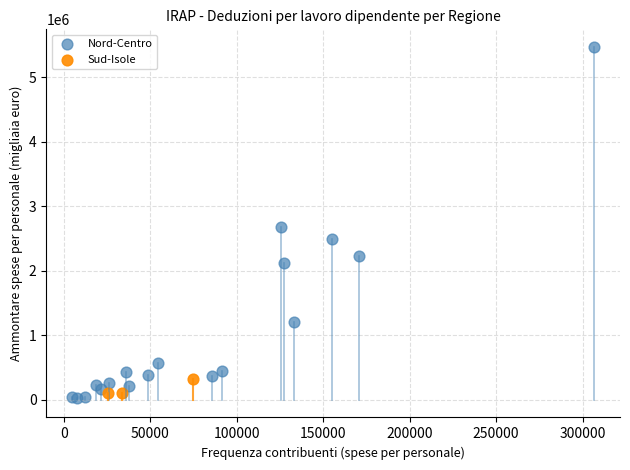

Which series contains the highest Y value?

Nord-Centro